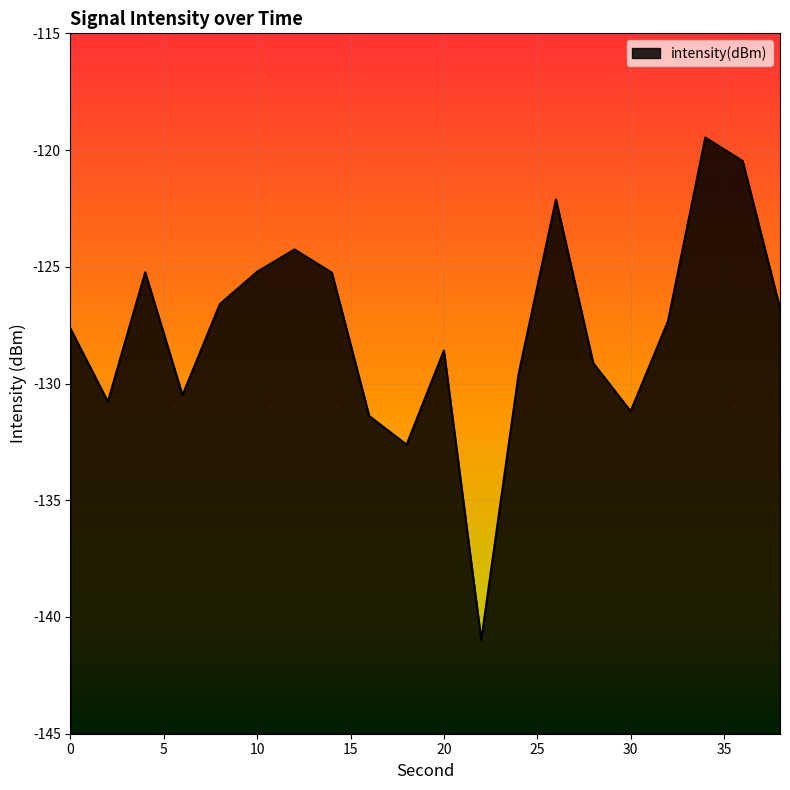

Does the chart display data point markers on the line(s)?

No